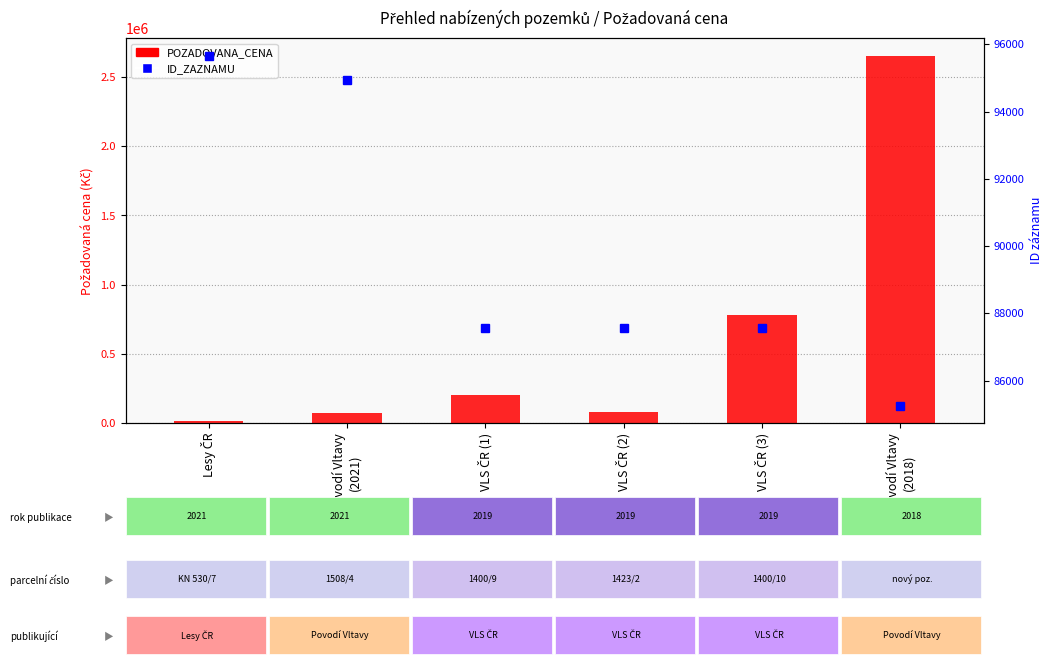

What value does the ID_ZAZNAMU series have at VLS ČR (2), to the nearest 100?

87600